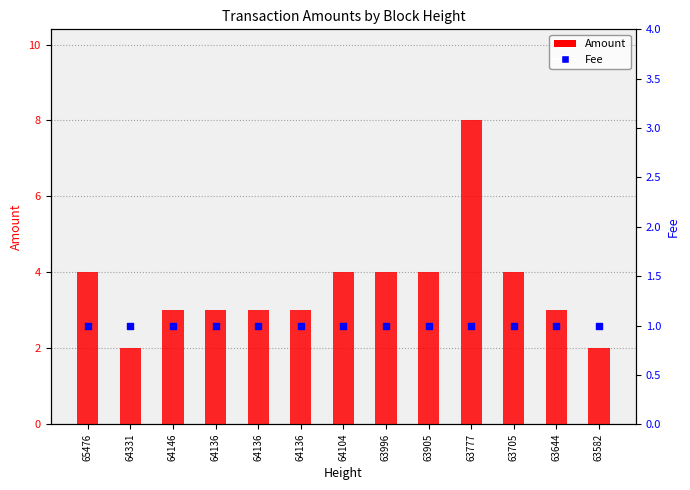

What are all the series names shown in the legend?

Amount, Fee